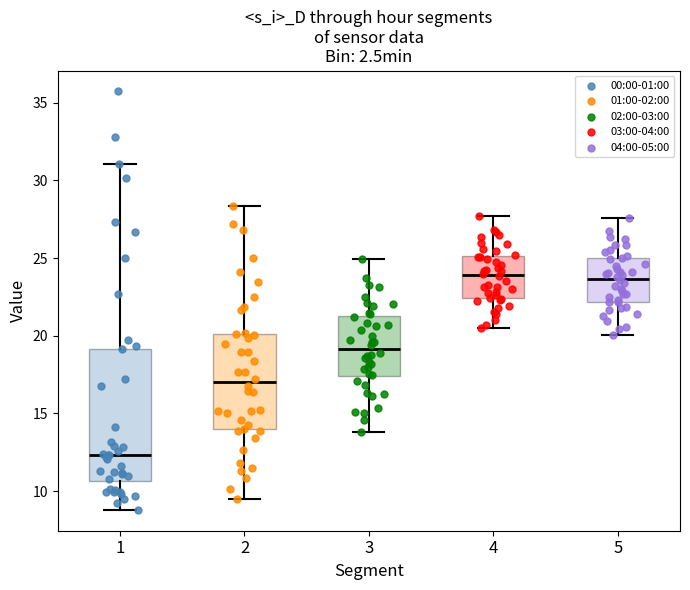

Reading left to right, read every box against the y-axis: the position of its median line, the range the box covers, and the ends of its whiskers. The values are not printed on the chart, so give them approximately, as read against the axis.

1: median 12.5, box 10.5 to 19.0, whiskers 9.0 to 31.0
2: median 17.0, box 14.0 to 20.0, whiskers 9.5 to 28.5
3: median 19.0, box 17.5 to 21.5, whiskers 14.0 to 25.0
4: median 24.0, box 22.5 to 25.0, whiskers 20.5 to 27.5
5: median 23.5, box 22.0 to 25.0, whiskers 20.0 to 27.5